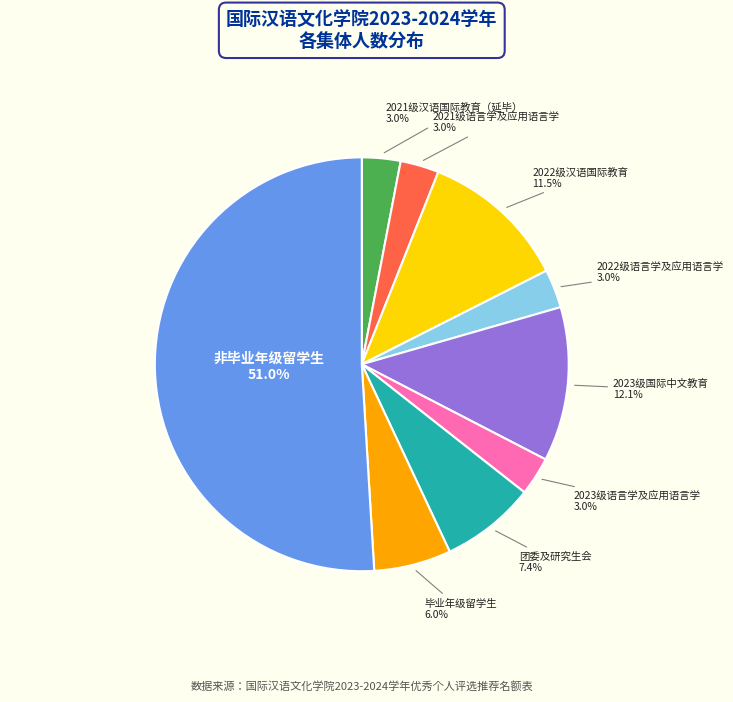

What is the majority slice?

非毕业年级留学生